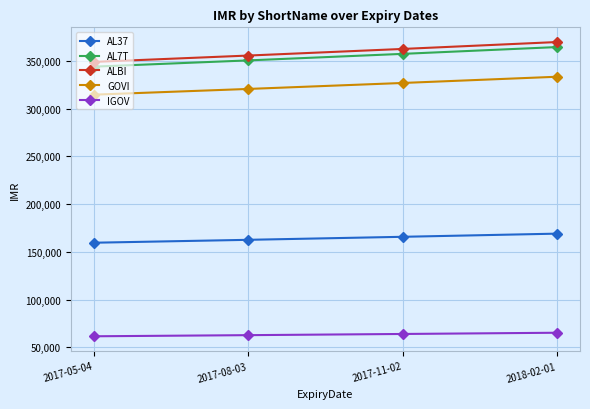

What is the difference between the highest and lowest values at 2017-08-03?

292960